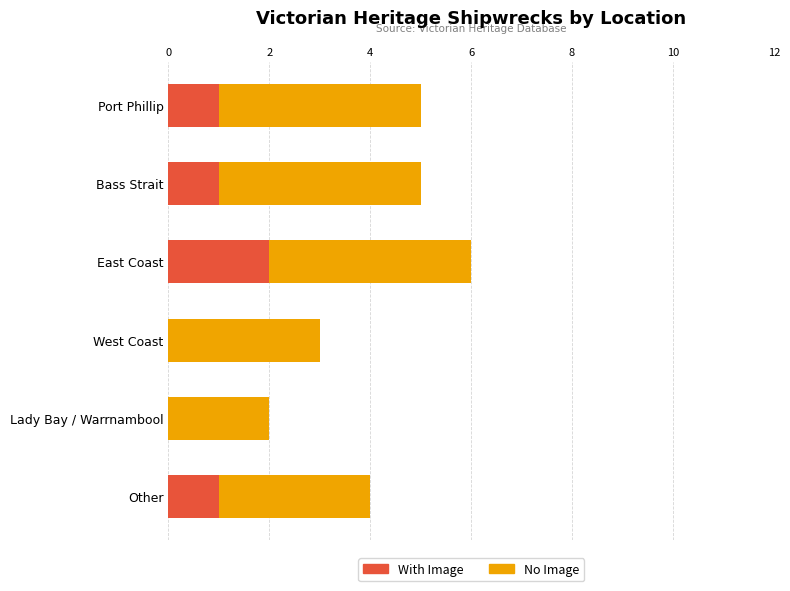

At which category is the sum across all series the highest?

East Coast